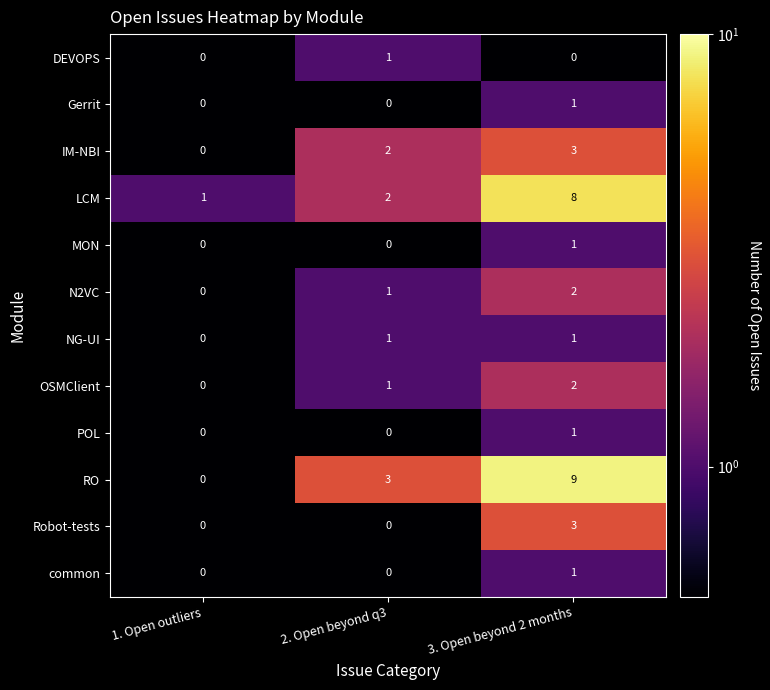

What is the total value across all series at 2. Open beyond q3?

11